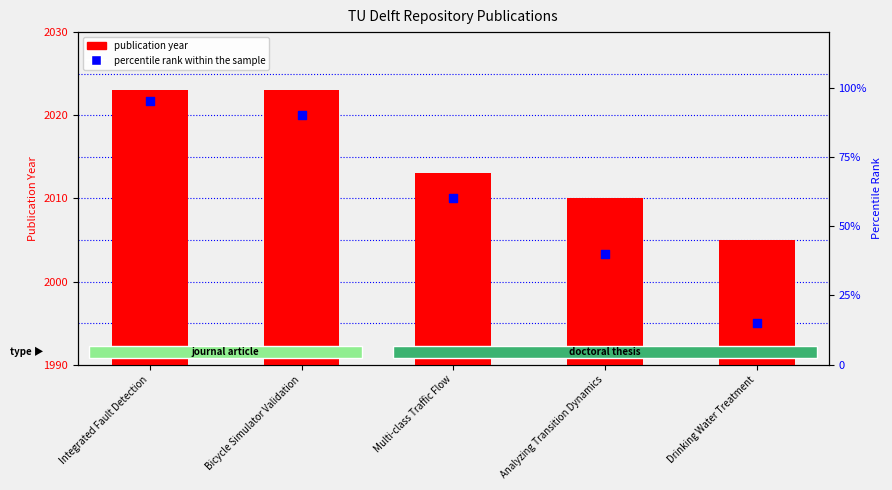

At how many categories does at least one series exceed 549?

5